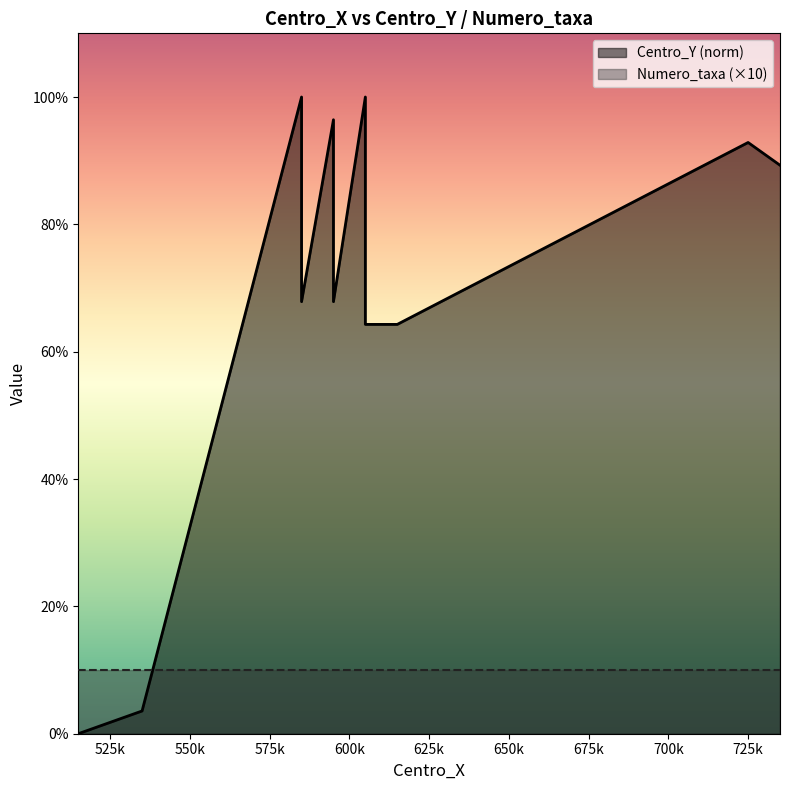

At which category does the chart reach its peak across all series?

585000